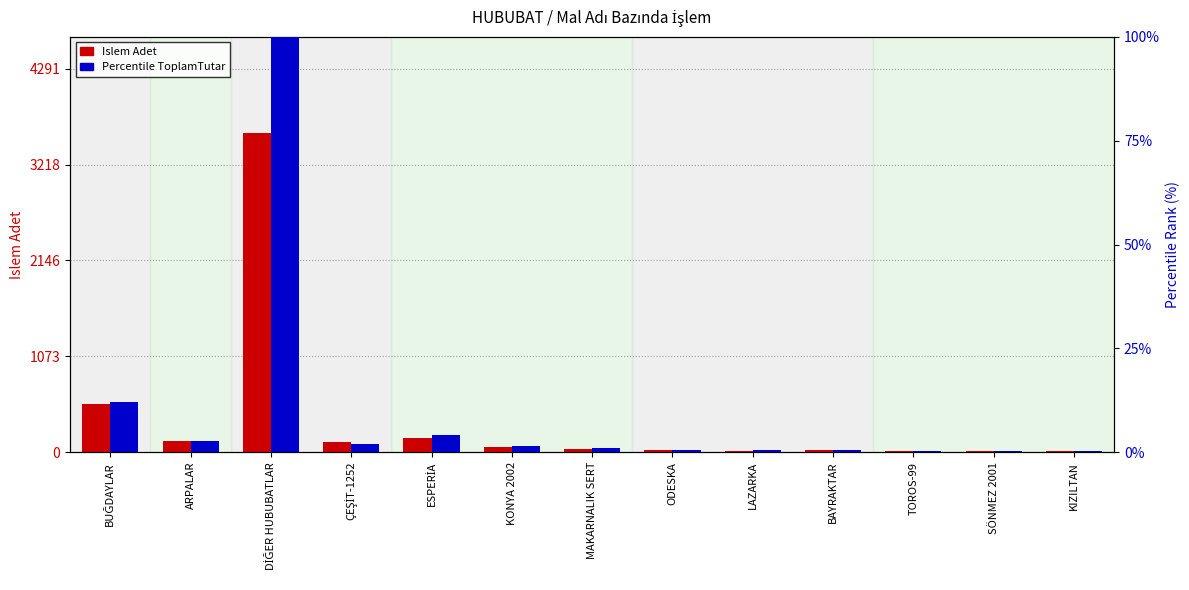

At which label does Percentile ToplamTutar reach its peak?

DİĞER HUBUBATLAR